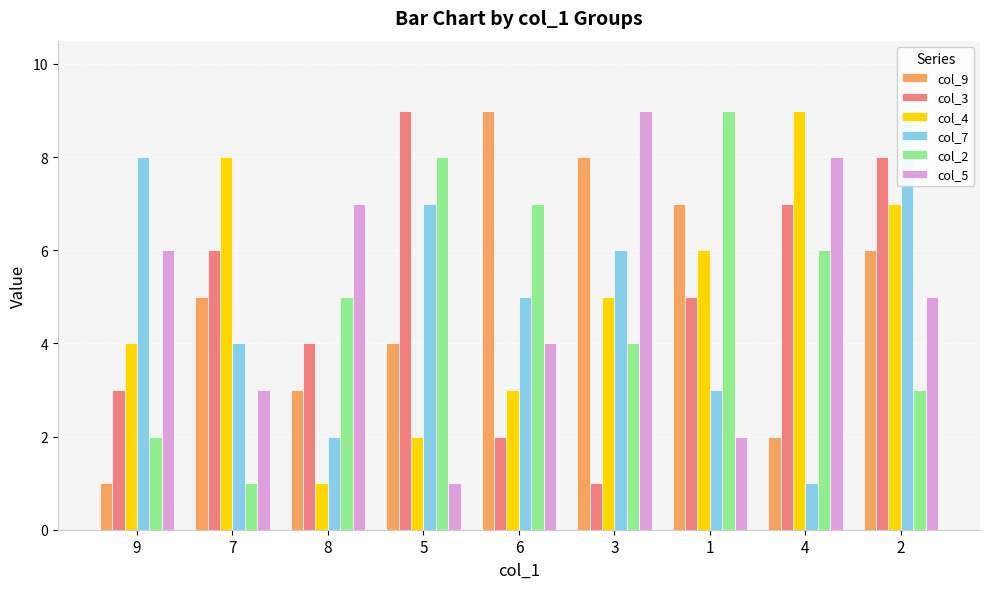

Reading right to left, list all the values displayed in this chart.

col_9: 6	2	7	8	9	4	3	5	1
col_3: 8	7	5	1	2	9	4	6	3
col_4: 7	9	6	5	3	2	1	8	4
col_7: 9	1	3	6	5	7	2	4	8
col_2: 3	6	9	4	7	8	5	1	2
col_5: 5	8	2	9	4	1	7	3	6